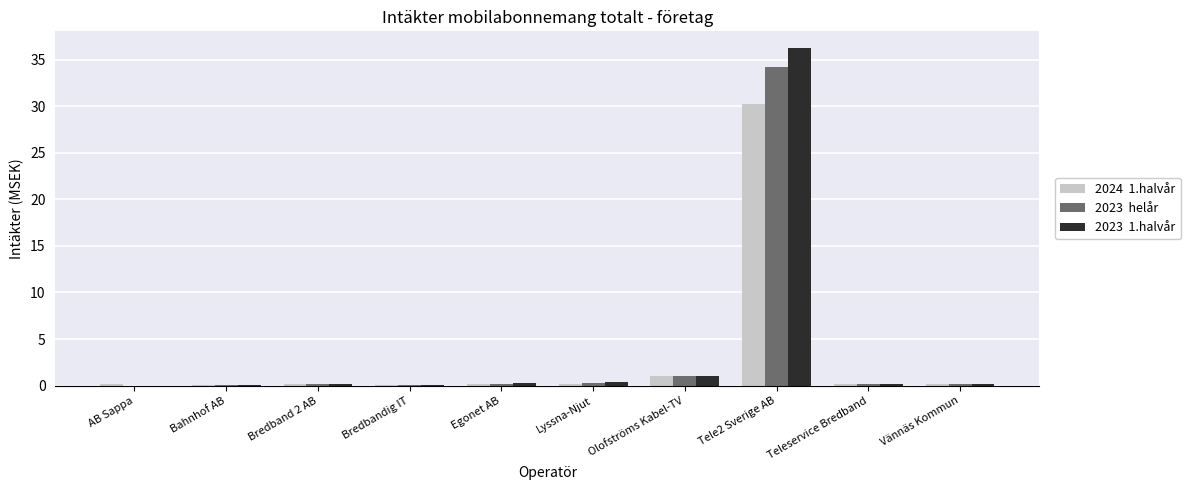

At which category is the sum across all series the highest?

Tele2 Sverige AB